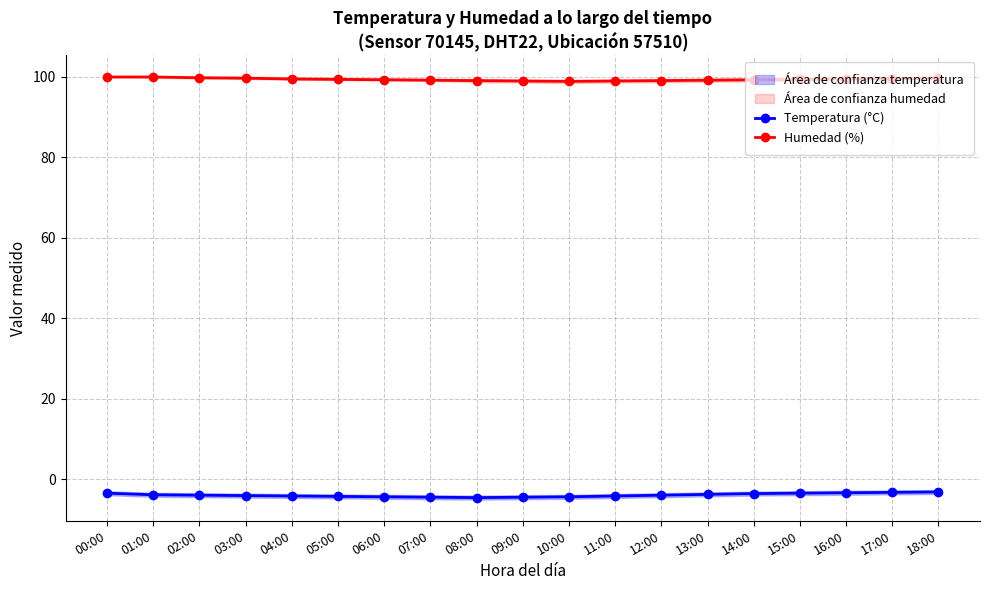

What is the value of the Temperatura (°C) point at the 7th from the left?

-4.4